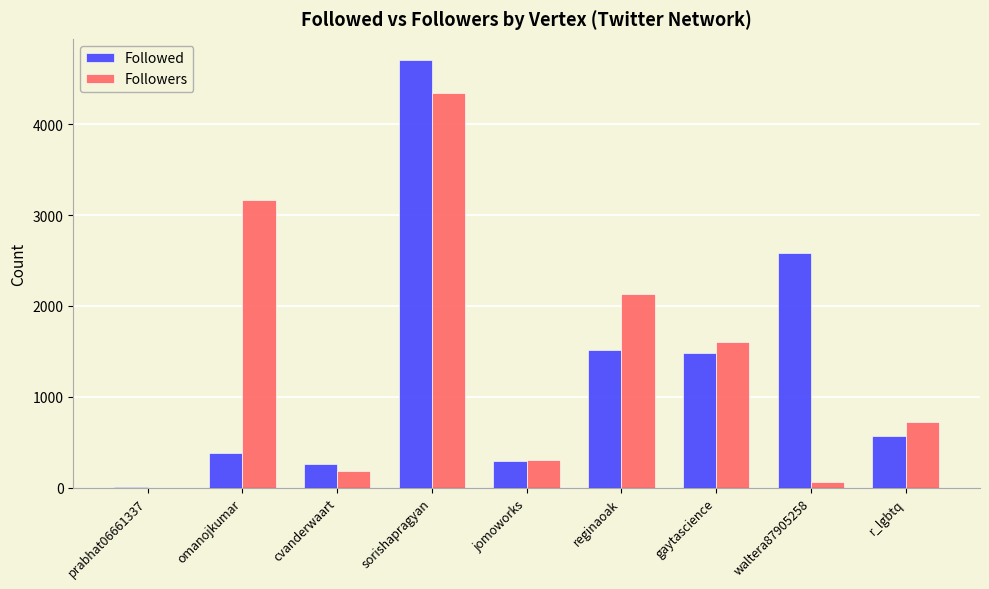

Which category has the highest value in the Followers series?

sorishapragyan